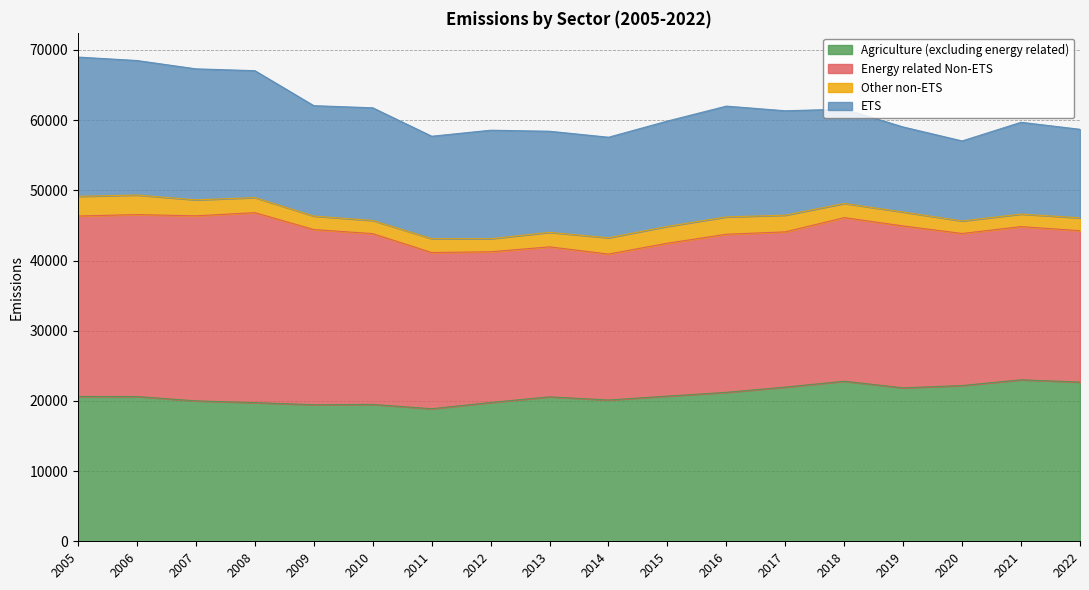

How many data points does each series have?

18